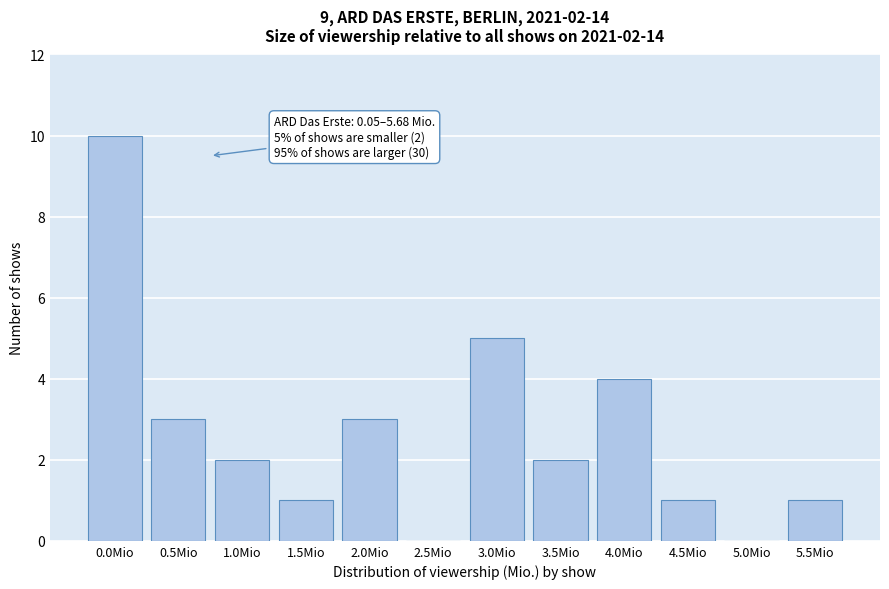

Reading left to right, transcribe all the data shown in this chart.

0.0Mio=10	0.5Mio=3	1.0Mio=2	1.5Mio=1	2.0Mio=3	2.5Mio=0	3.0Mio=5	3.5Mio=2	4.0Mio=4	4.5Mio=1	5.0Mio=0	5.5Mio=1